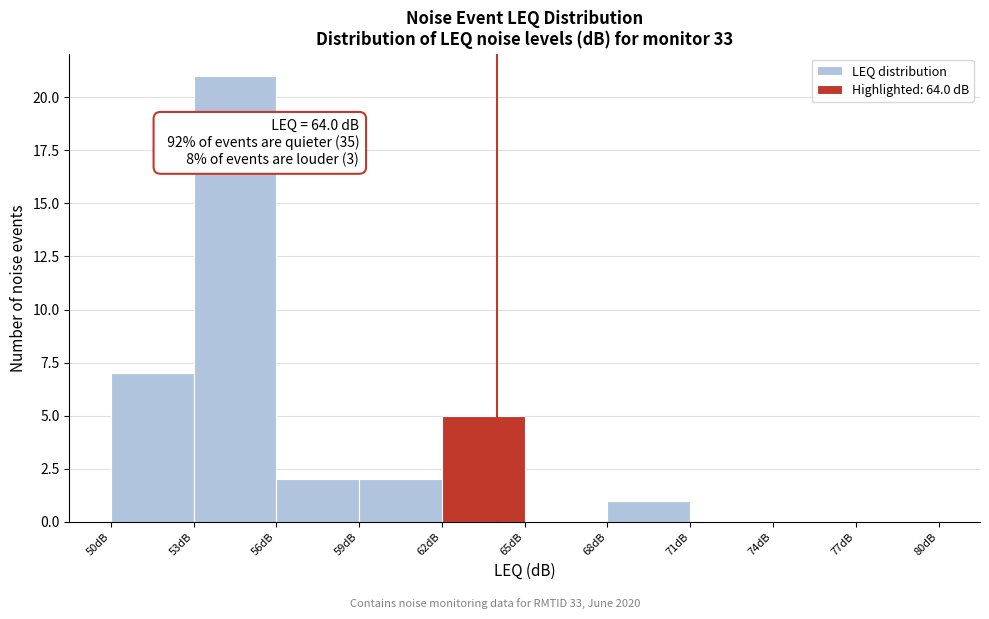

Which range on the x-axis has the tallest bar?

53 to 56